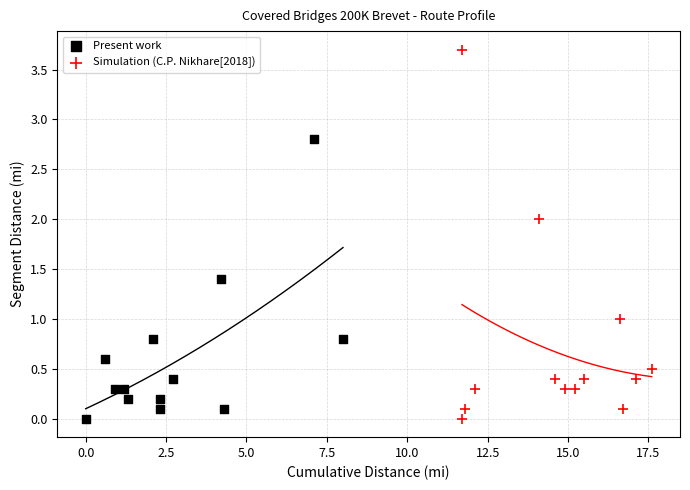

Which series contains the highest Y value?

Simulation (C.P. Nikhare[2018])